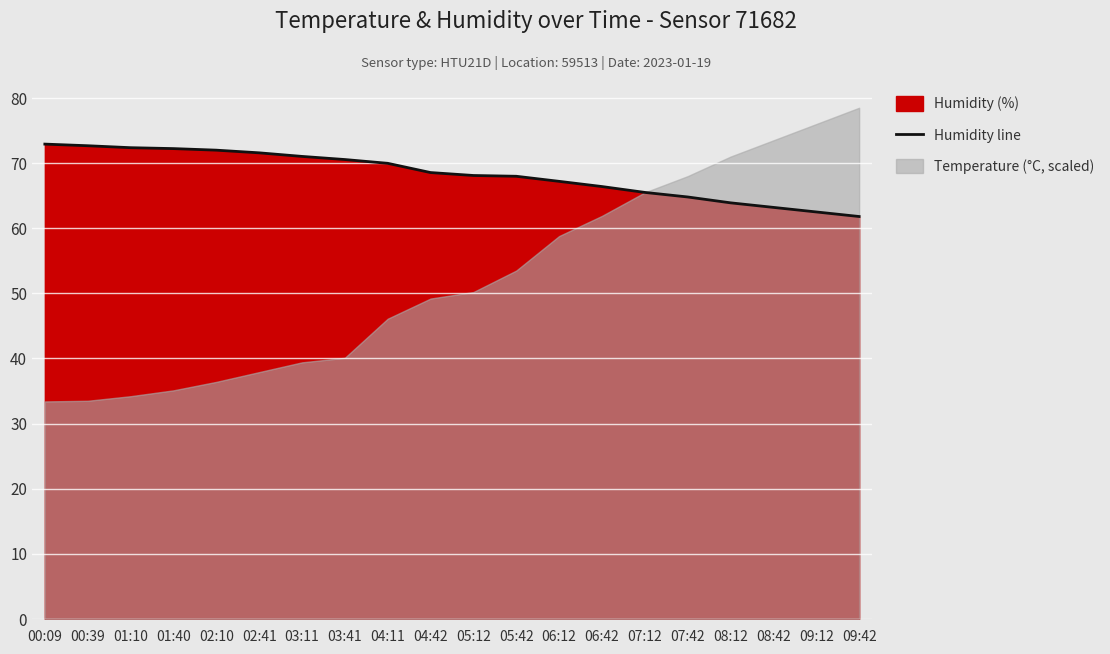

Reading left to right, list all the values displayed in this chart.

72.9	72.7	72.4	72.2	72.0	71.6	71.0	70.5	70.0	68.5	68.1	68.0	67.2	66.4	65.5	64.8	63.9	63.2	62.5	61.8